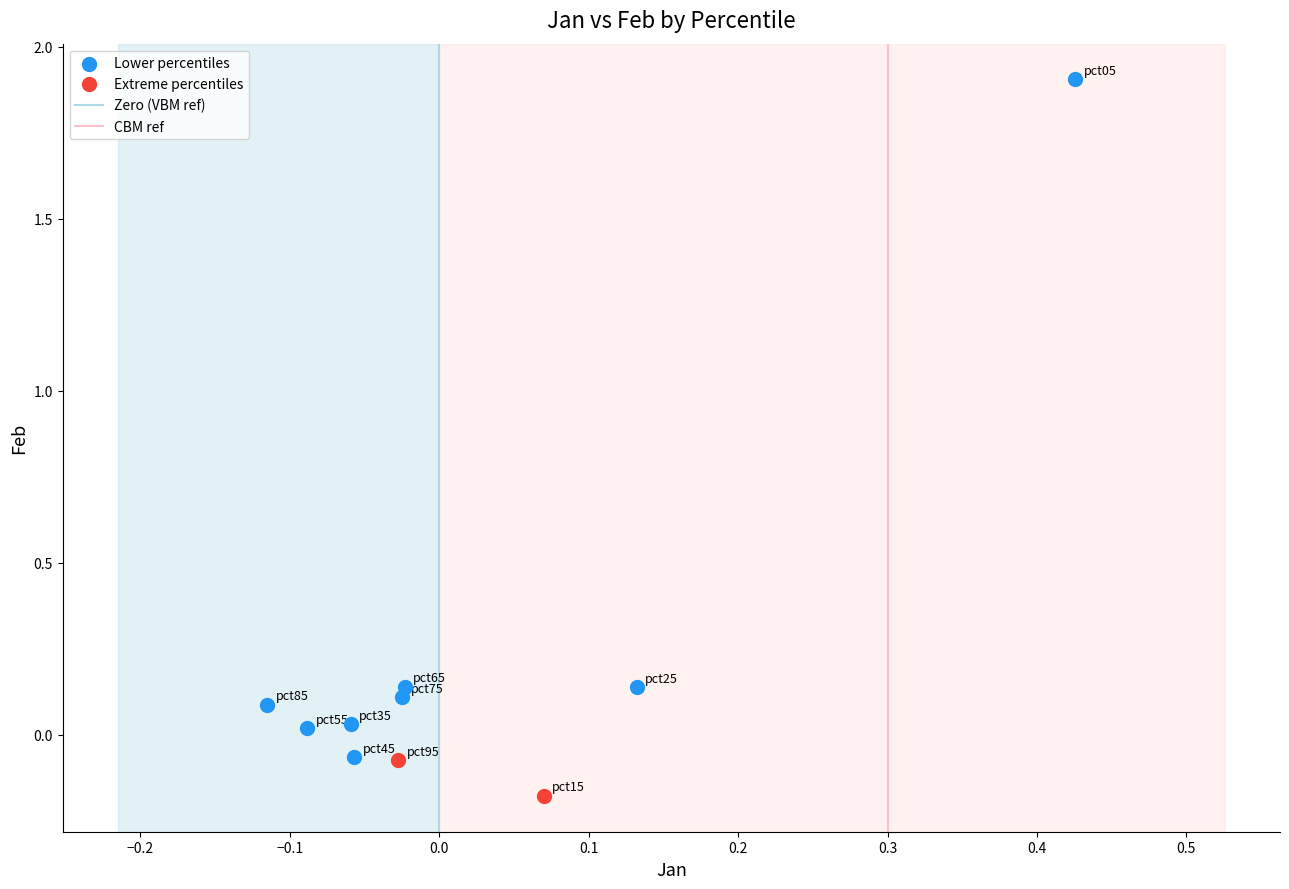

Which series reaches the maximum Y coordinate?

Lower percentiles